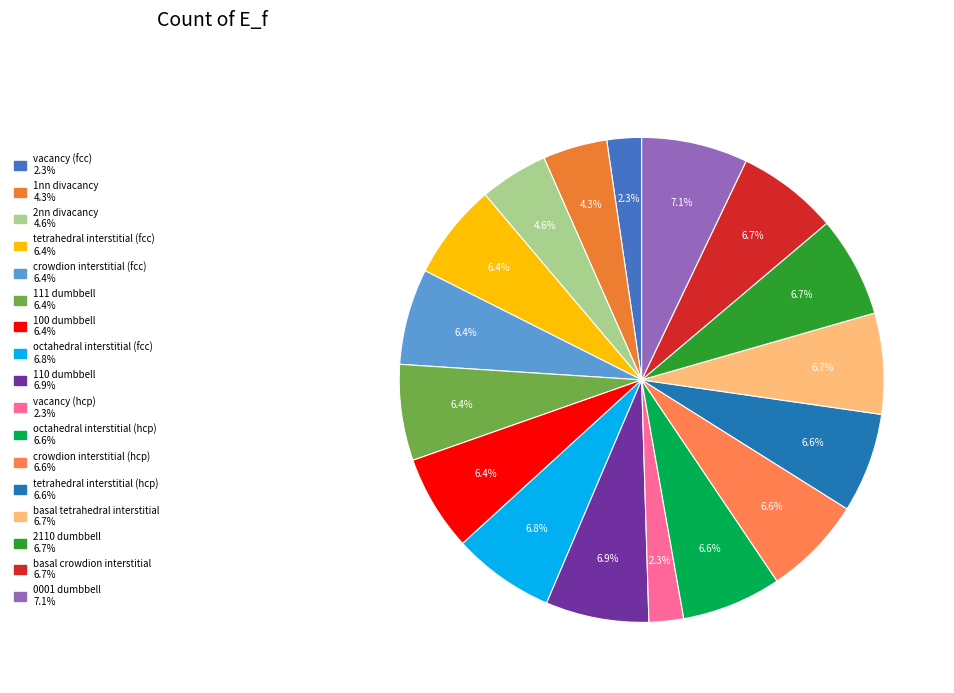

Is vacancy (fcc) the majority of the pie?

No